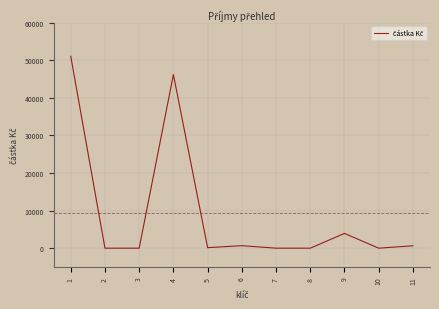

What is the difference between the maximum and minimum values?

51060